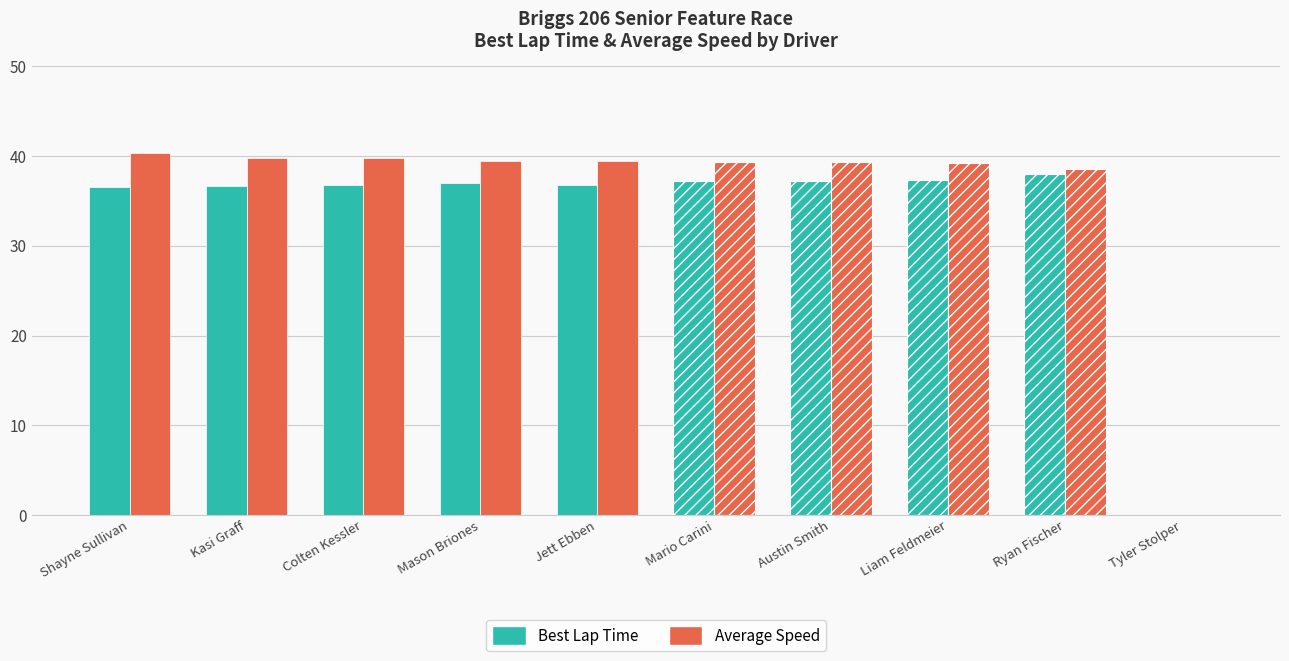

Count the number of data series in this chart.

2